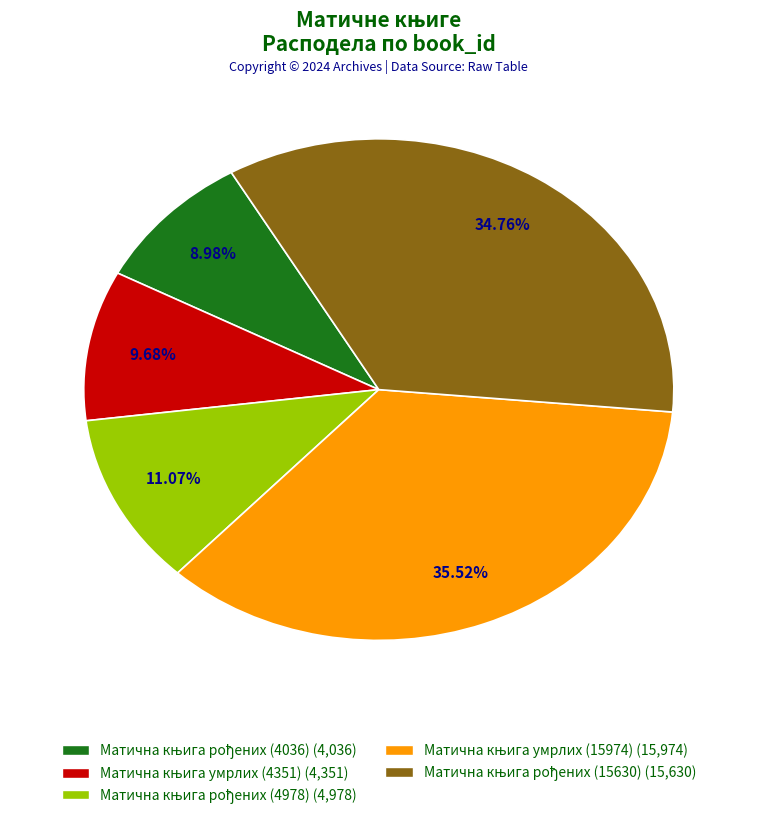

Is there a majority slice in this chart?

No